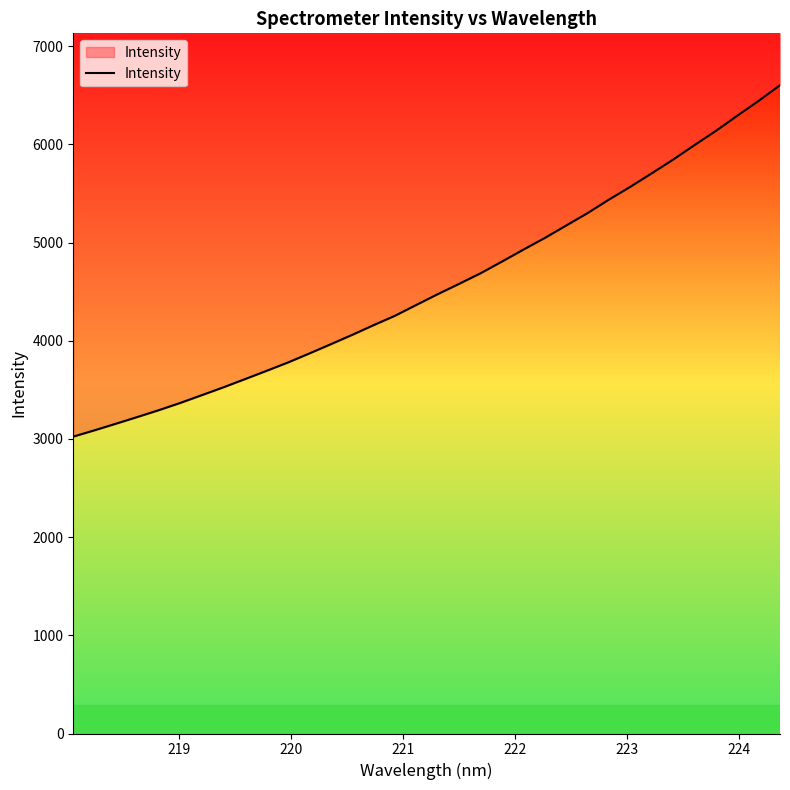

What is the difference between the maximum and minimum values?

3579.2